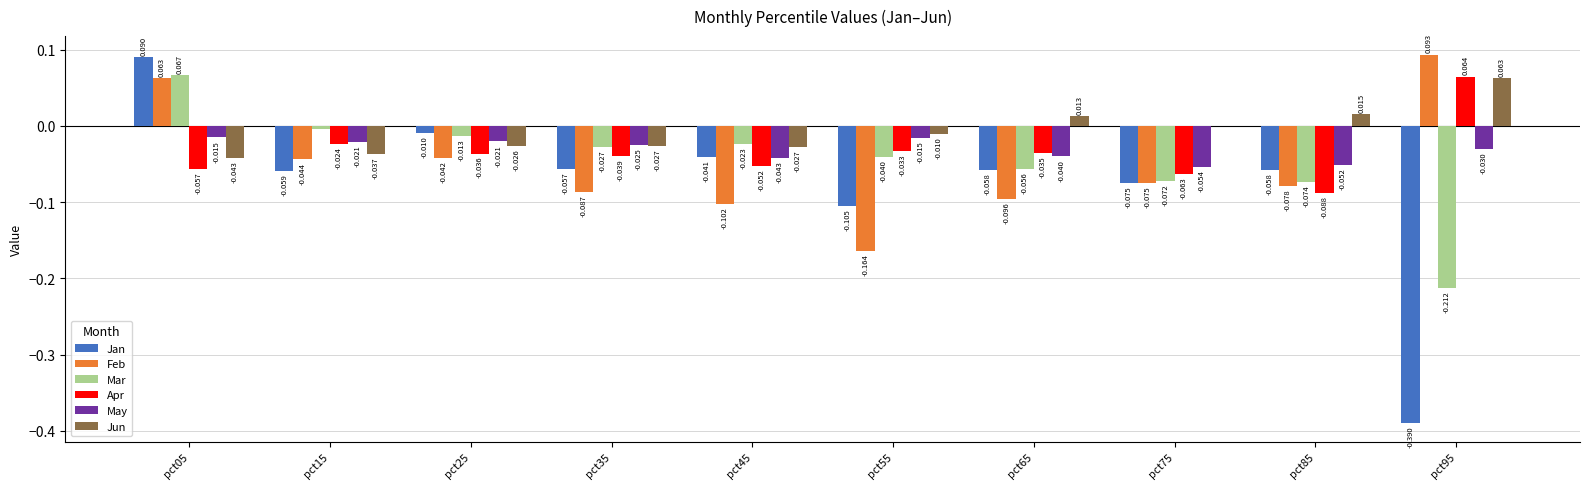

Which series has the largest total across all categories?

Jun